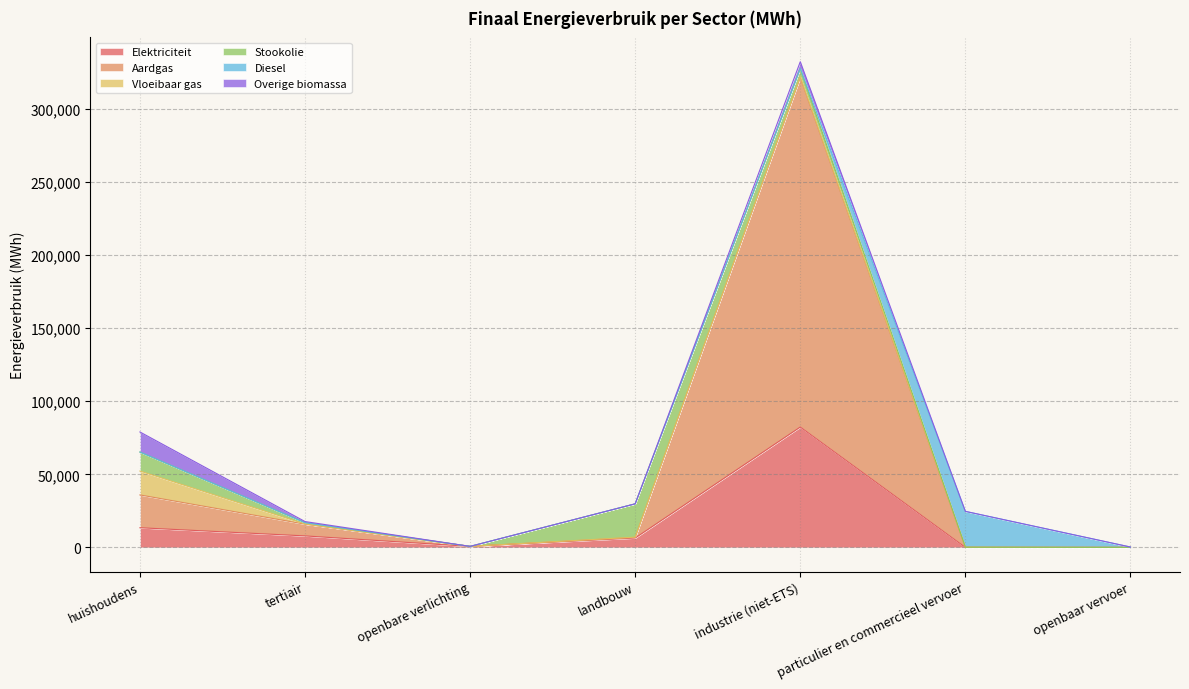

Between which two adjacent categories do Diesel and Overige biomassa first intersect?

industrie (niet-ETS) and particulier en commercieel vervoer